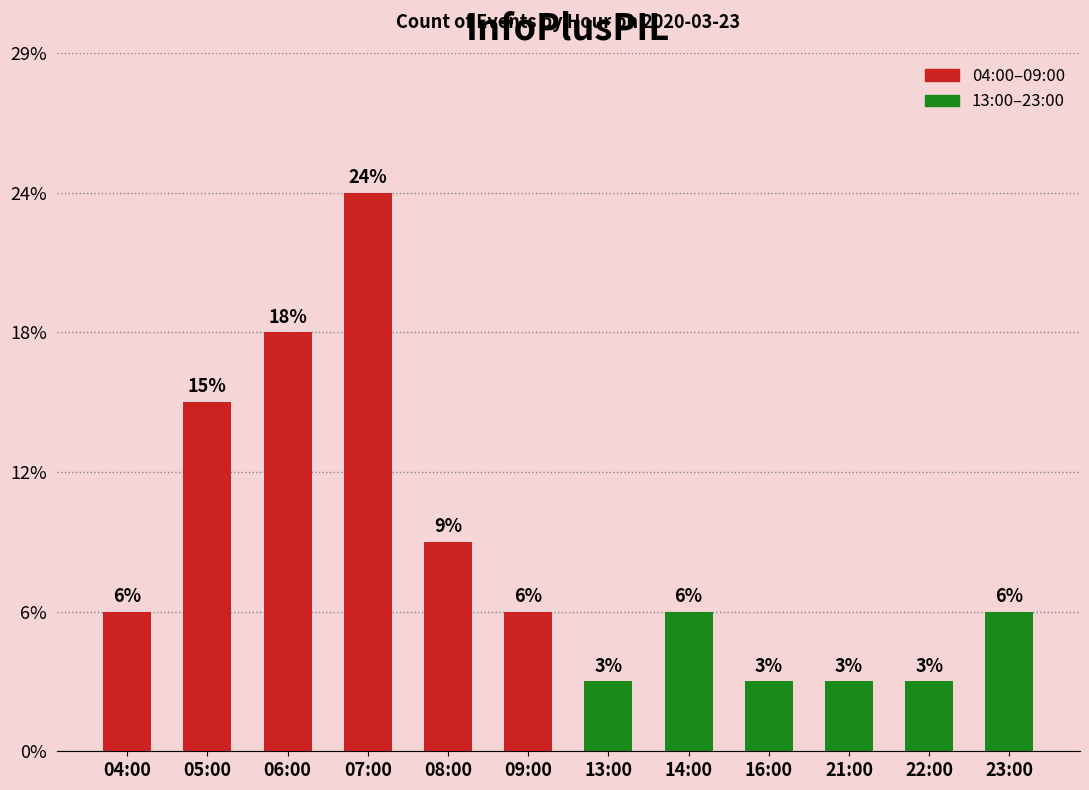

At which category does the chart reach its minimum across all series?

13:00